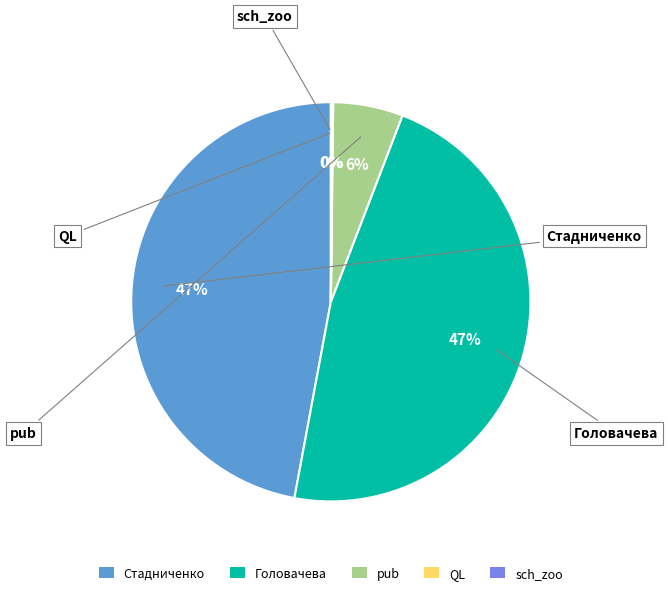

To the nearest percent, what is the average slice percentage?

20%